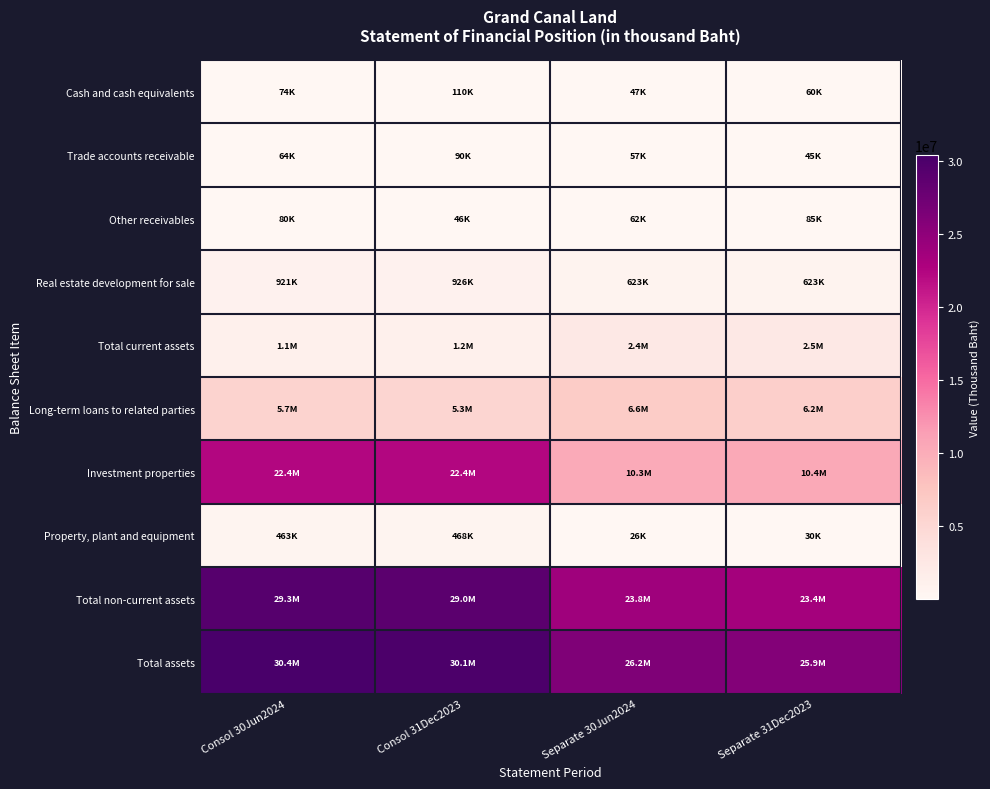

At how many categories does at least one series exceed 29940965?

2